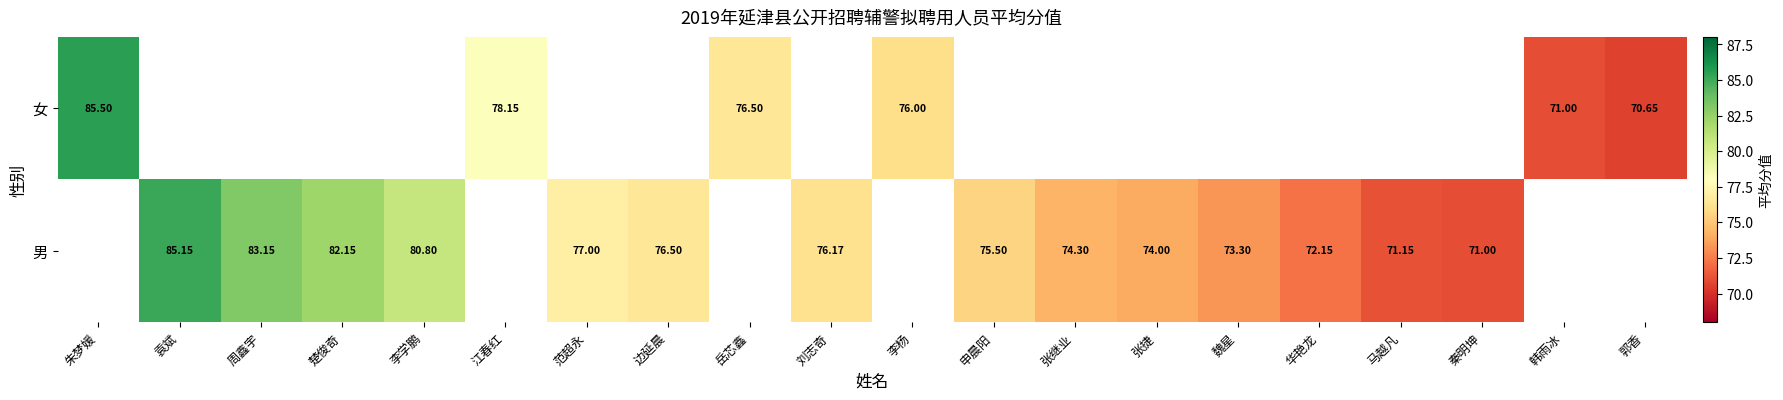

Between 马越凡 and 楚俊奇, which is larger?

楚俊奇